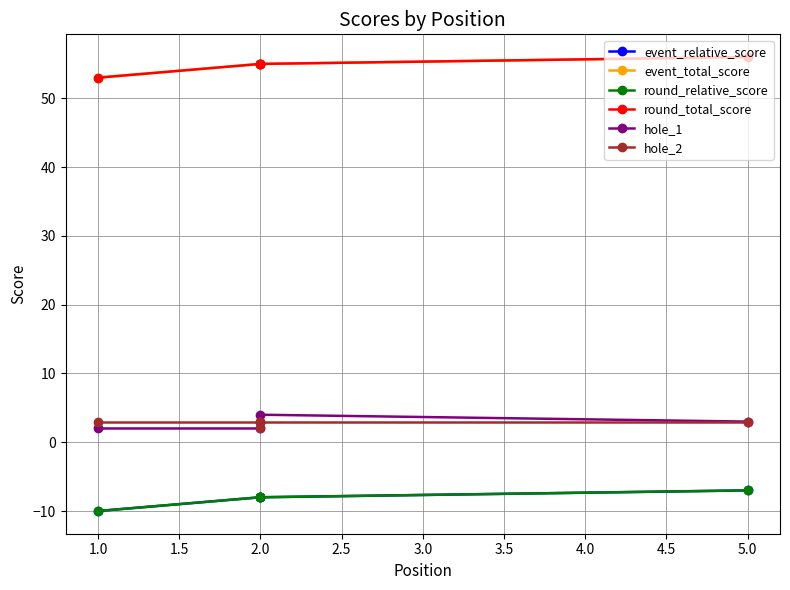

What is the smallest value displayed?

-10